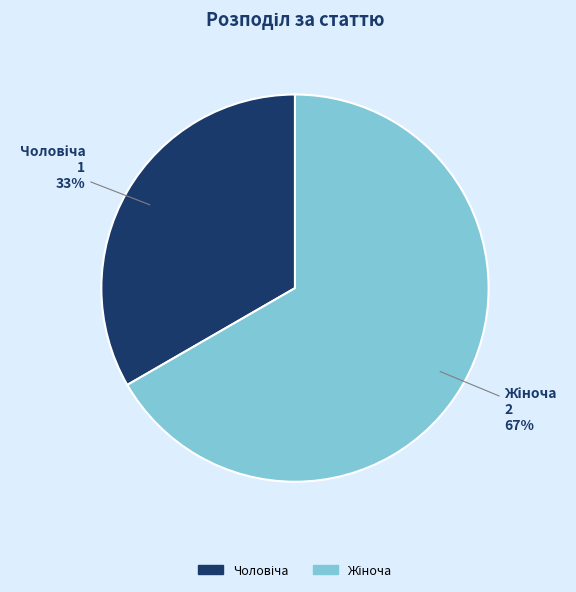

Does any single category account for the majority?

Yes